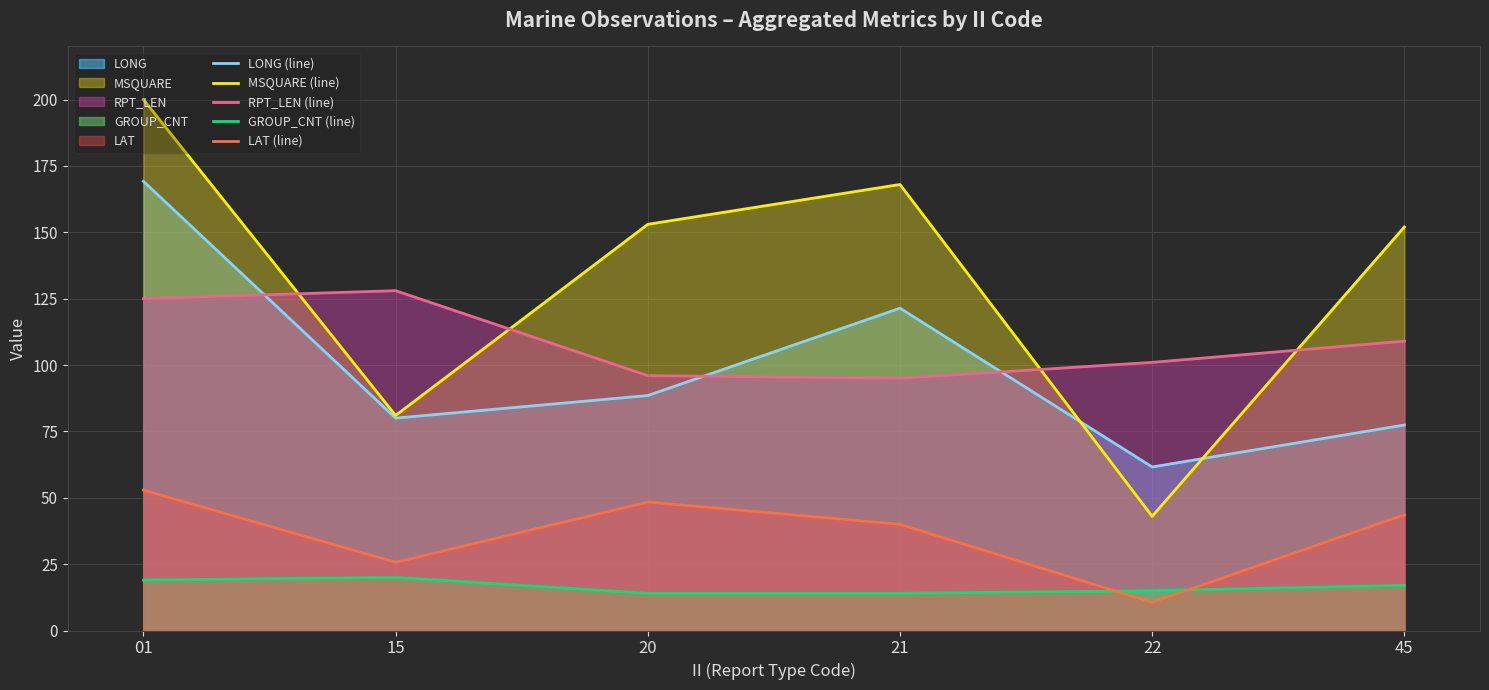

Reading left to right, what are all the values shown in this chart?

LONG (line): 169.2	80.0	88.5	121.4	61.6	77.4
MSQUARE (line): 200.0	81.0	153.0	168.0	43.0	152.0
RPT_LEN (line): 125.0	128.0	96.0	95.0	101.0	109.0
GROUP_CNT (line): 19.0	20.0	14.0	14.0	15.0	17.0
LAT (line): 52.9	25.7	48.4	40.0	10.6	43.6